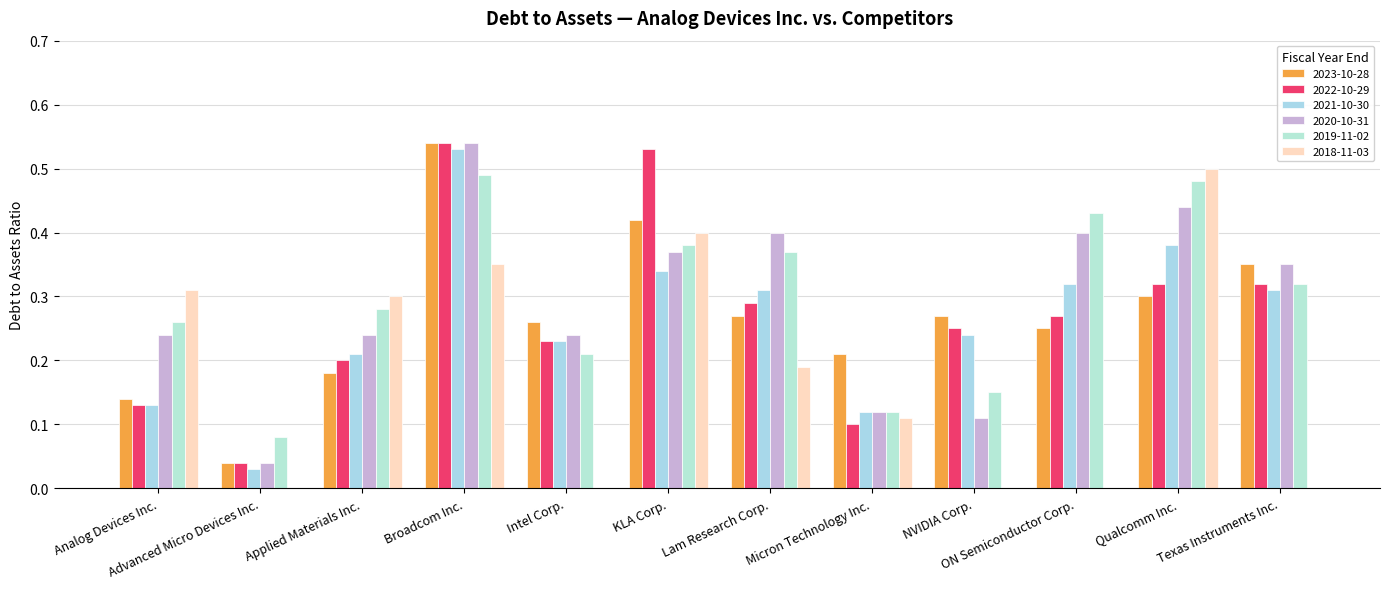

At which category is the sum across all series the highest?

Broadcom Inc.